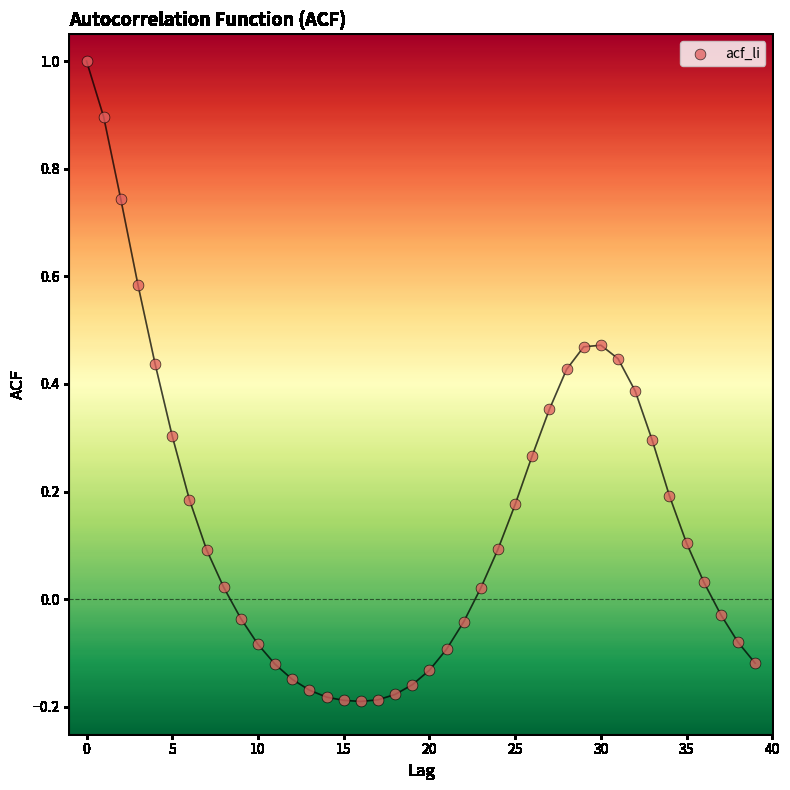

What is the range of Y values (max minus min)?

1.2